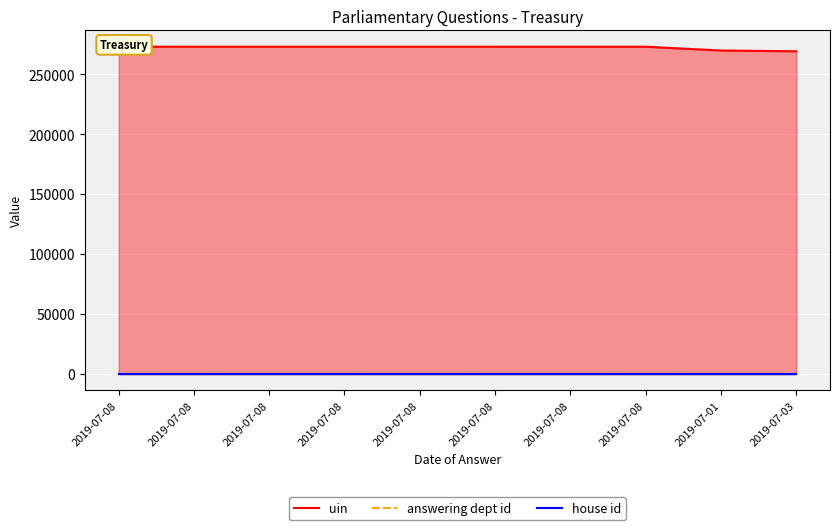

True or false: uin and answering dept id intersect in this chart.

False